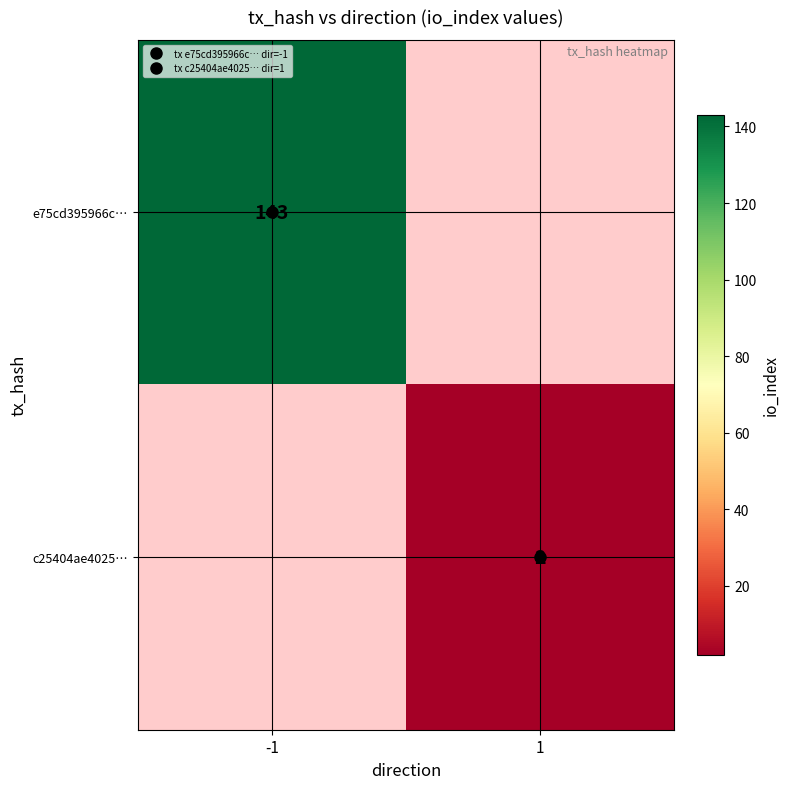

List the labels in order of e75cd395966c… value, smallest first.

-1, 1